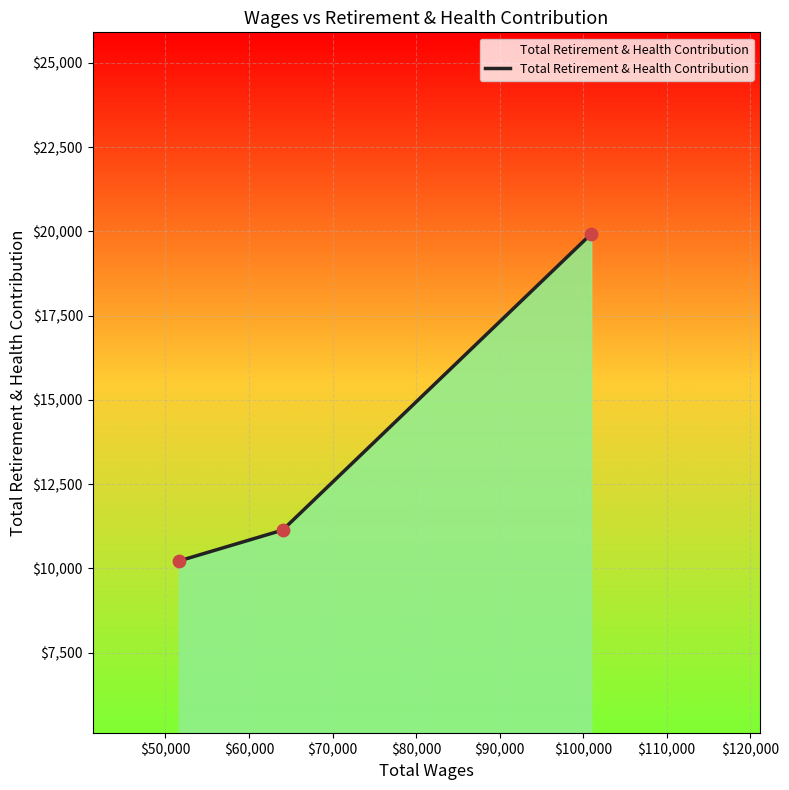

What is the maximum value shown in the chart?

19931